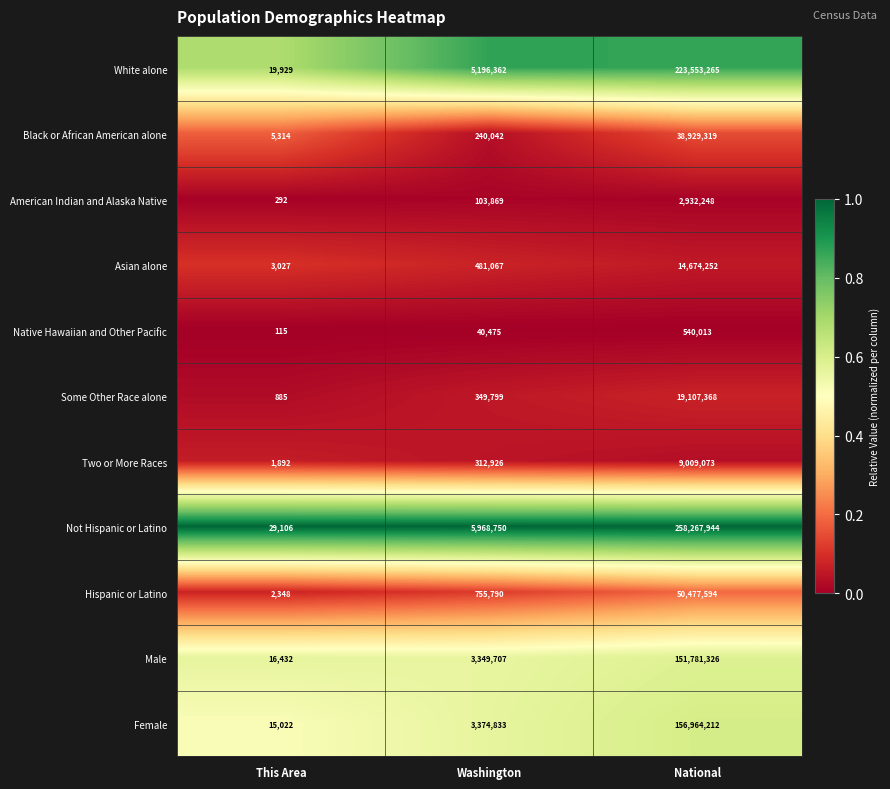

At which label is Hispanic or Latino closest to 25239971?

Washington